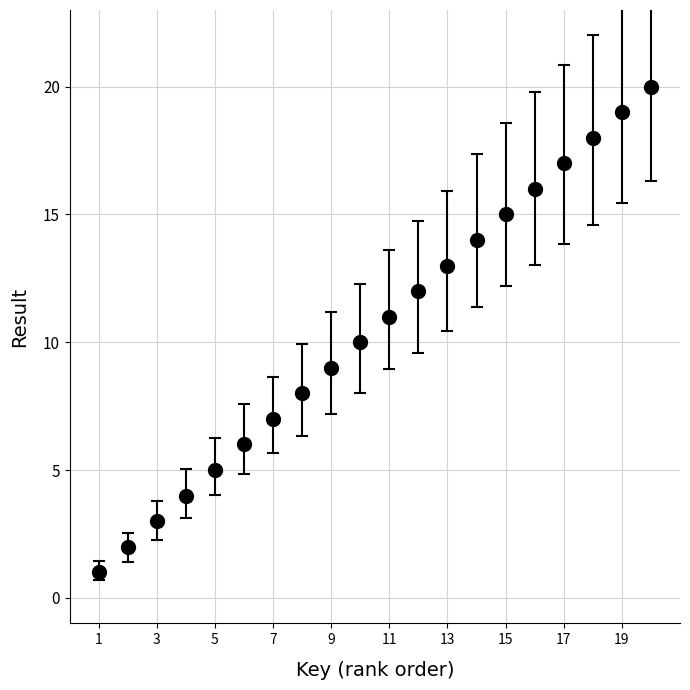

What is the sum of all values?

210